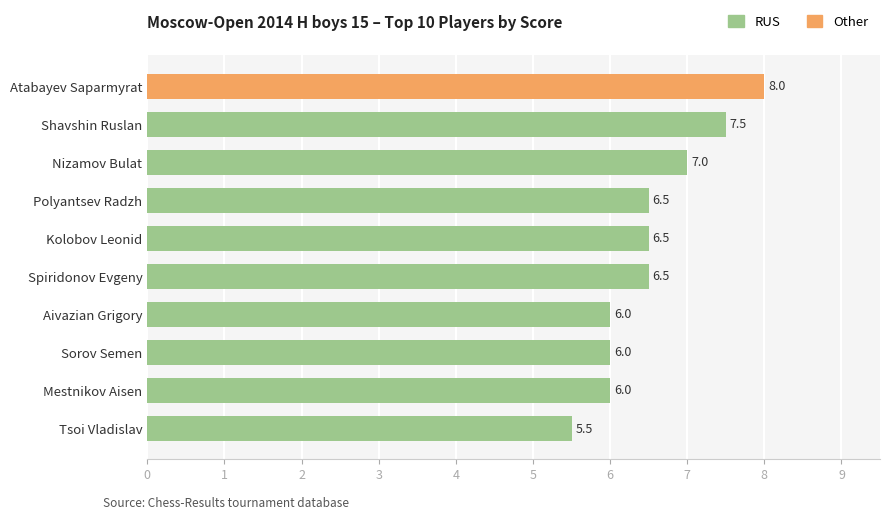

Count the number of data series in this chart.

1